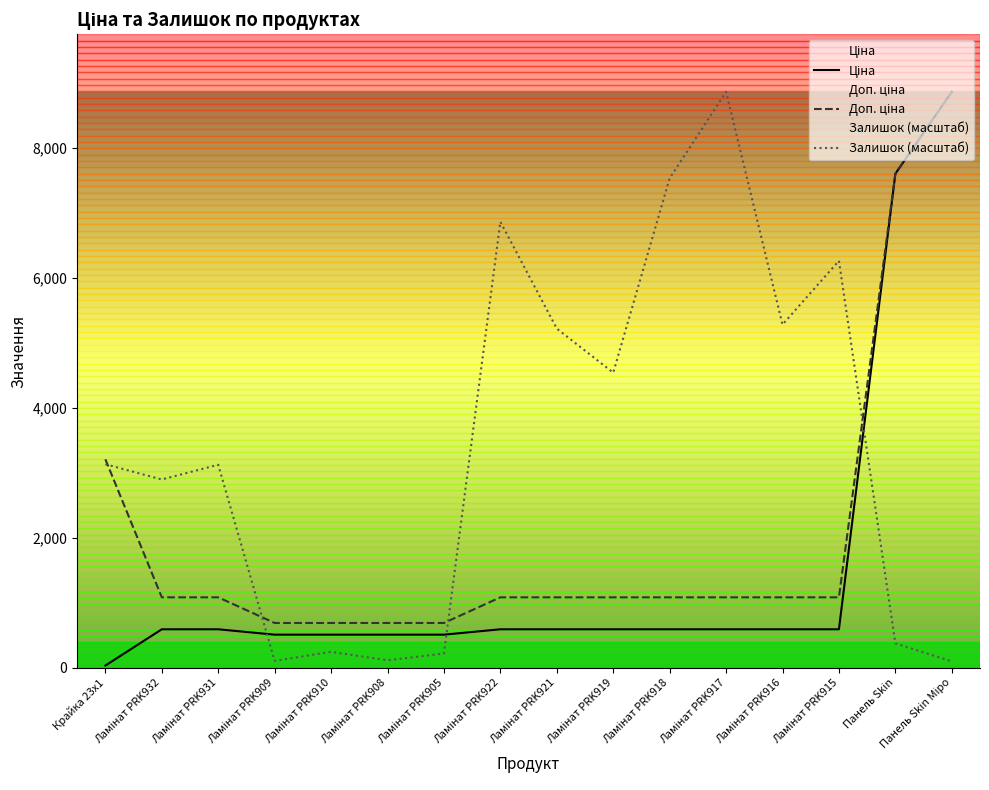

Rank the series by their maximum value, from highest to lowest.

Ціна, Доп. ціна, Залишок